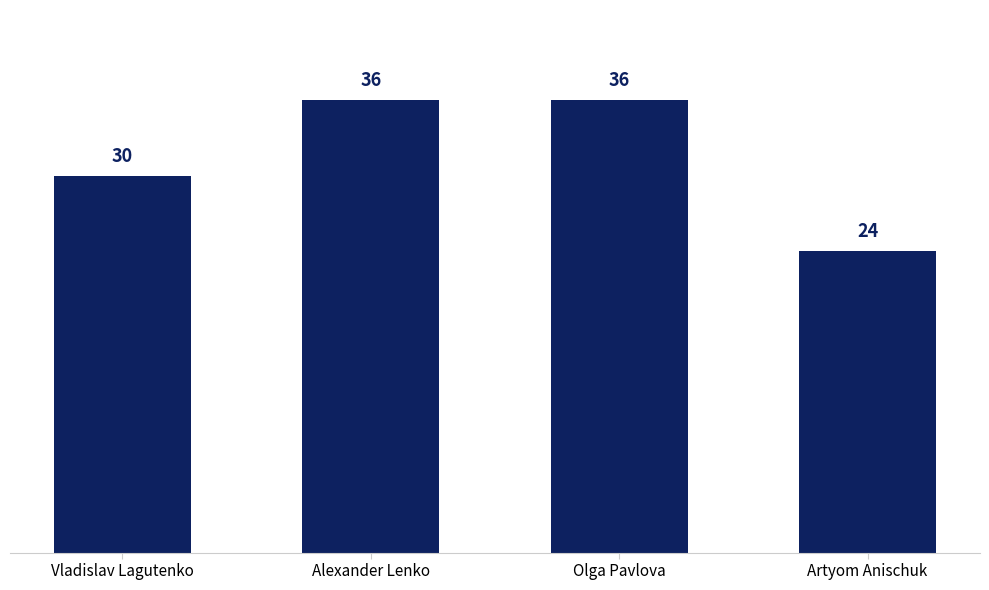

Which label corresponds to the smallest value in the chart?

Artyom Anischuk